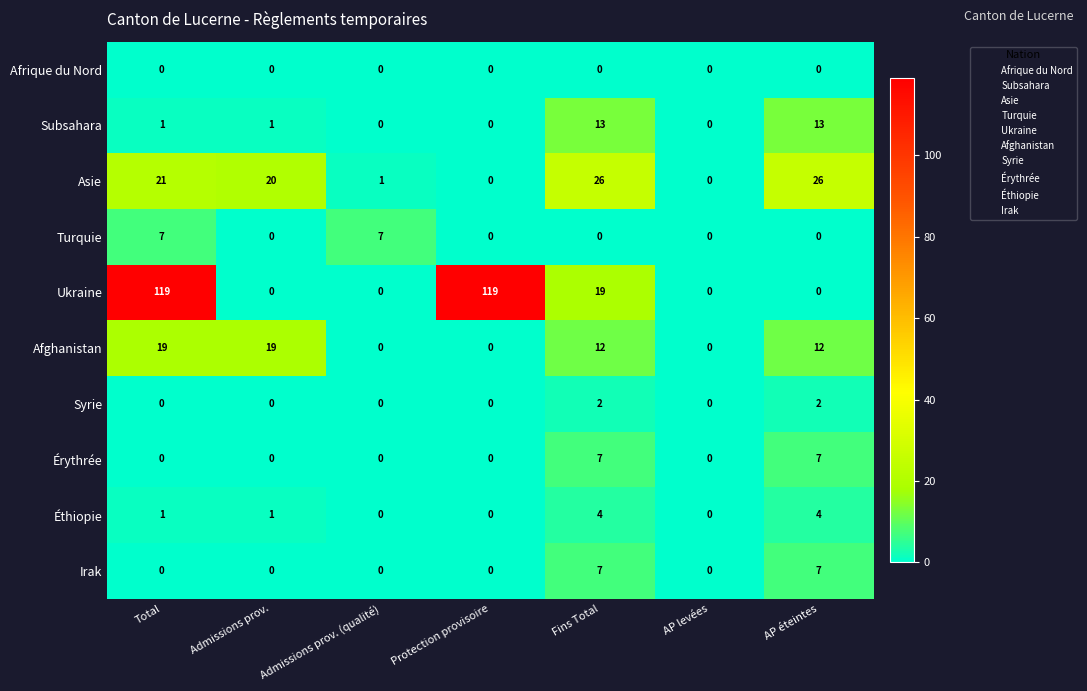

What is the maximum value for Afghanistan?

19